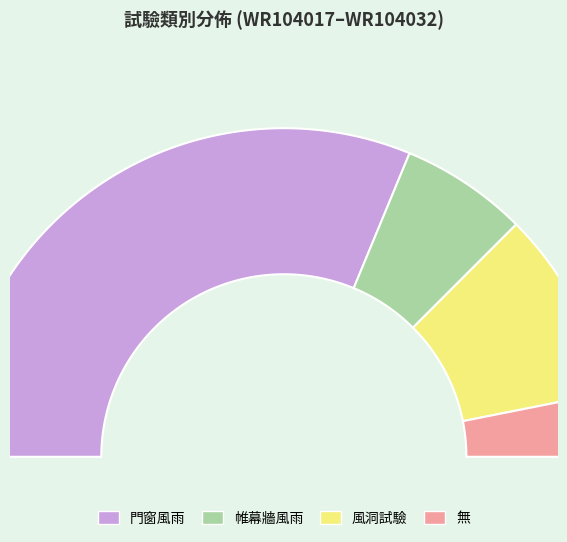

What is the ratio of the value at 帷幕牆風雨 to the value at 無?

2.0